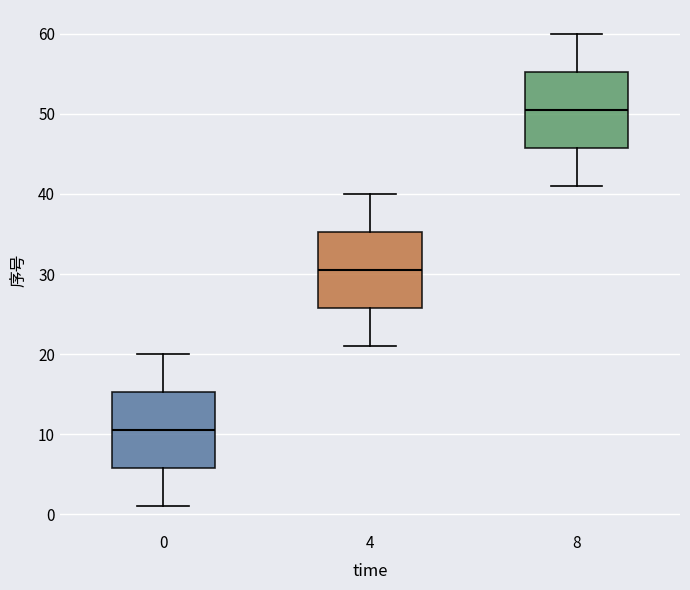

Reading left to right, read every box against the y-axis: the position of its median line, the range the box covers, and the ends of its whiskers. The values are not printed on the chart, so give them approximately, as read against the axis.

0: median 11, box 6 to 15, whiskers 1 to 20
4: median 31, box 26 to 35, whiskers 21 to 40
8: median 51, box 46 to 55, whiskers 41 to 60